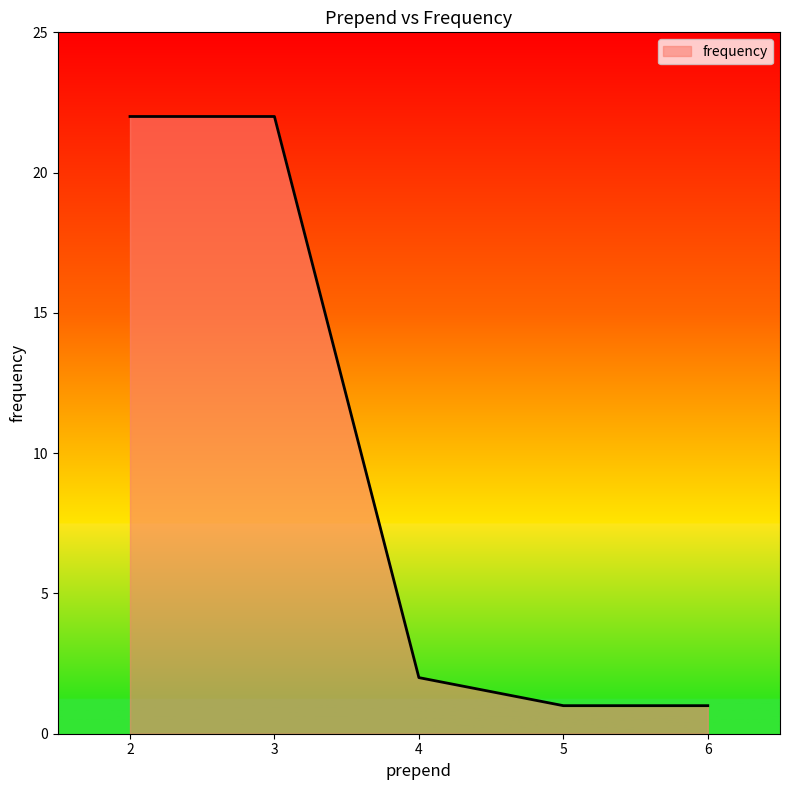

What is the greatest value displayed?

22